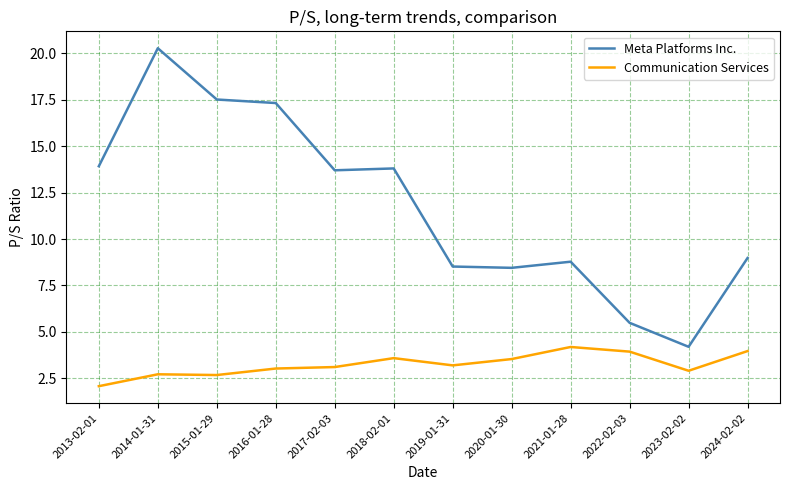

Which series has the largest range (max minus min)?

Meta Platforms Inc.